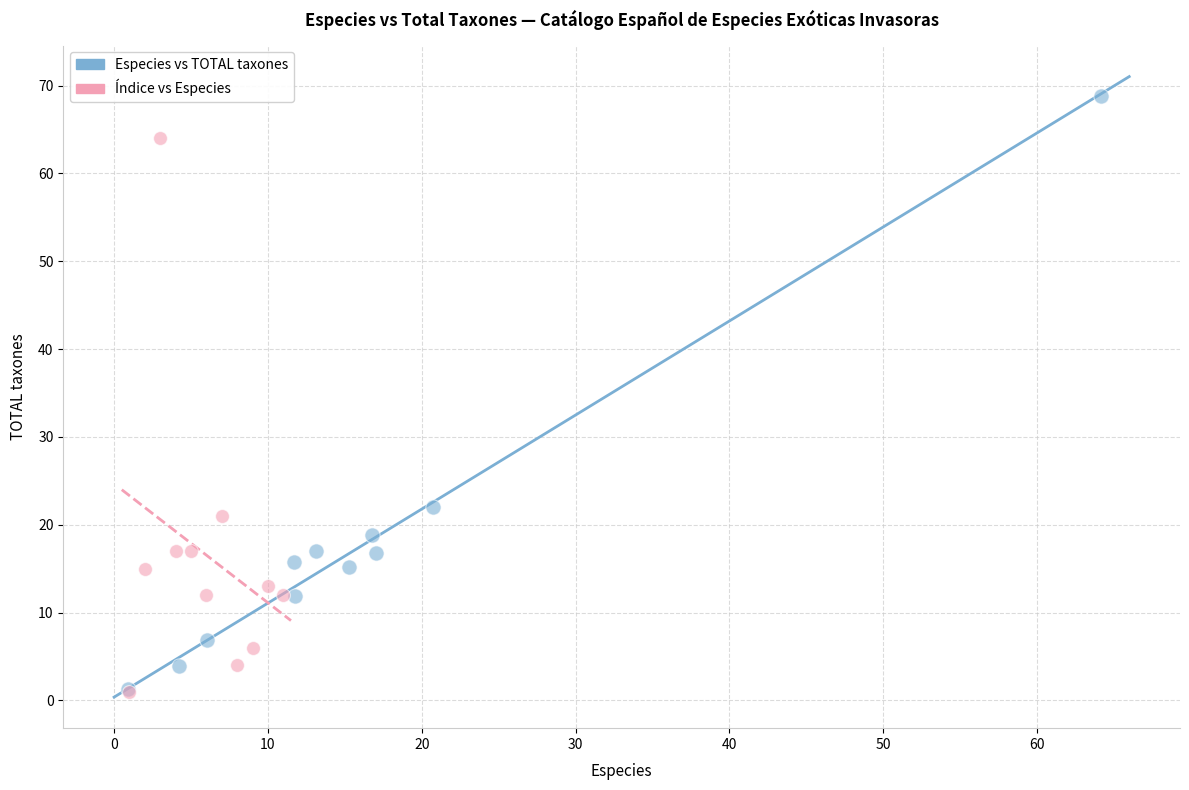

Which series has the largest Y range (max minus min)?

Especies vs TOTAL taxones